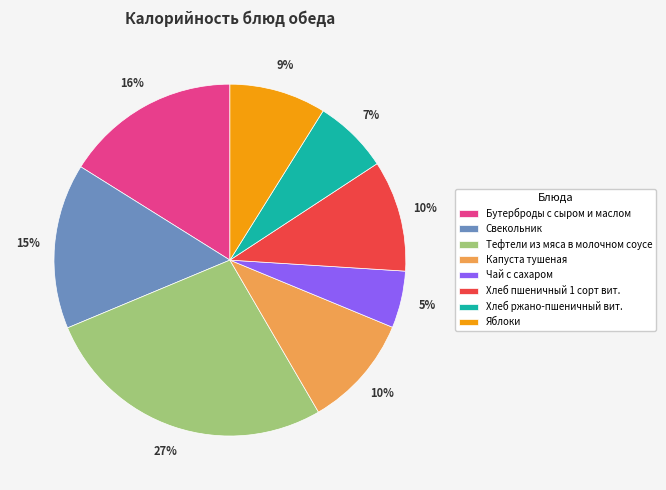

To the nearest percent, what is the combined percentage of Яблоки and Хлеб пшеничный 1 сорт вит.?

19%